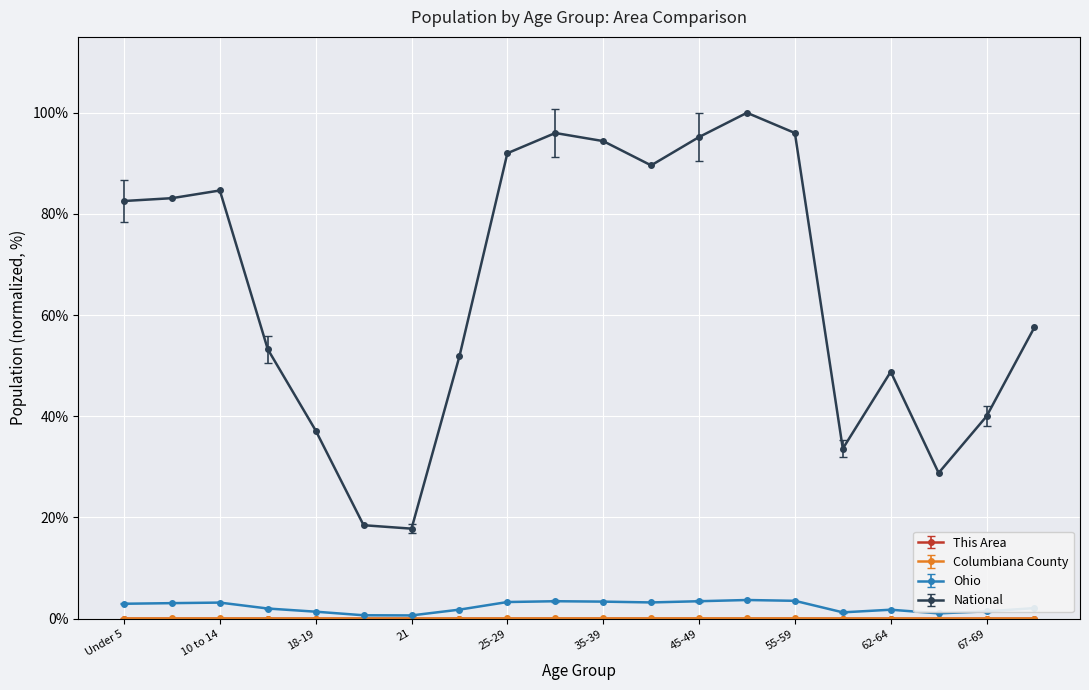

True or false: National has more than 2 points higher than both neighbors.

True